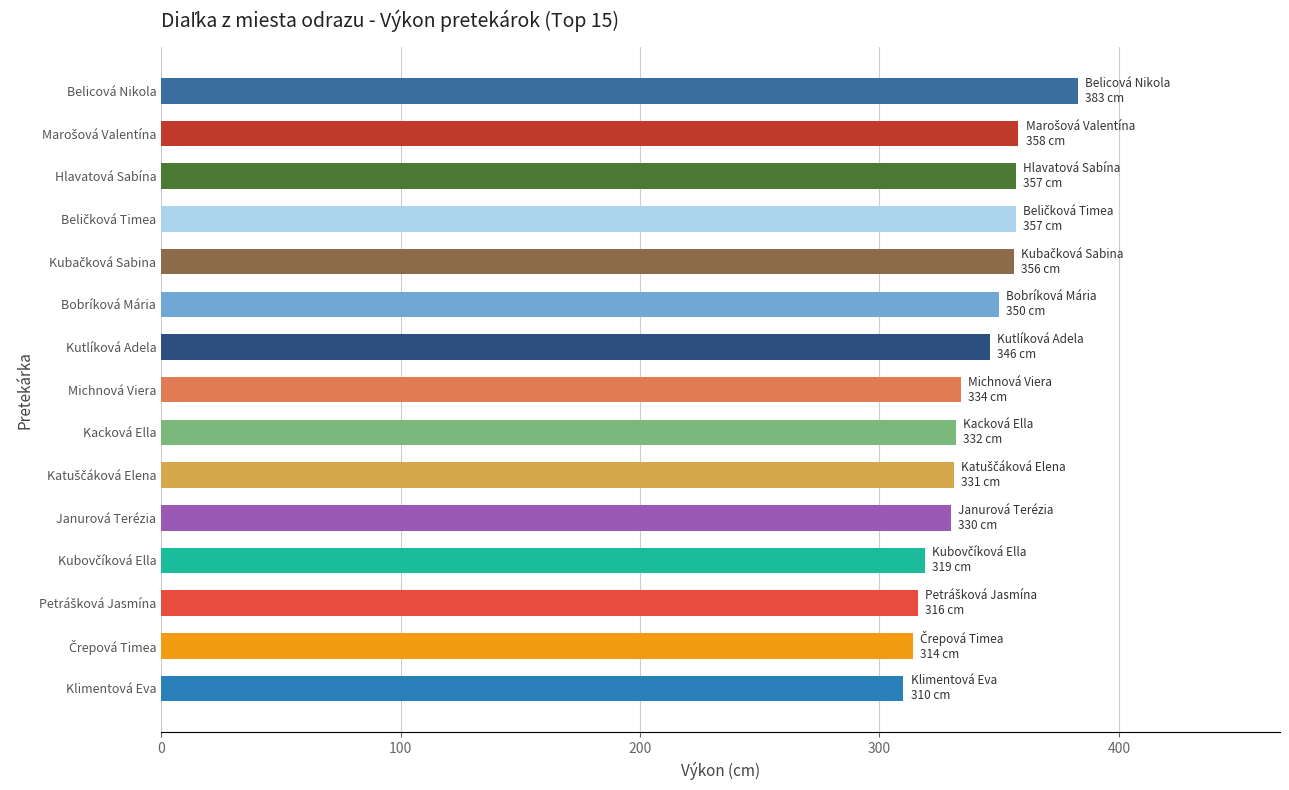

What is the change in value from Hlavatová Sabína to Janurová Terézia?

-27